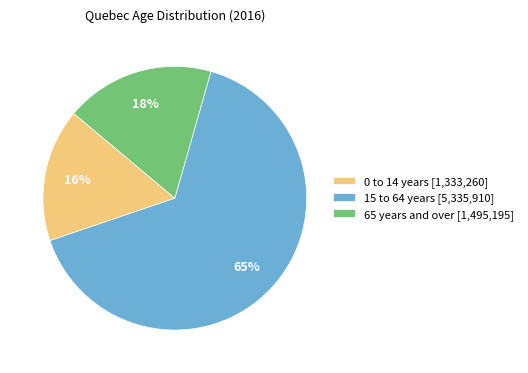

To the nearest percent, what is the difference between the 65 years and over and 0 to 14 years slice percentages?

2%